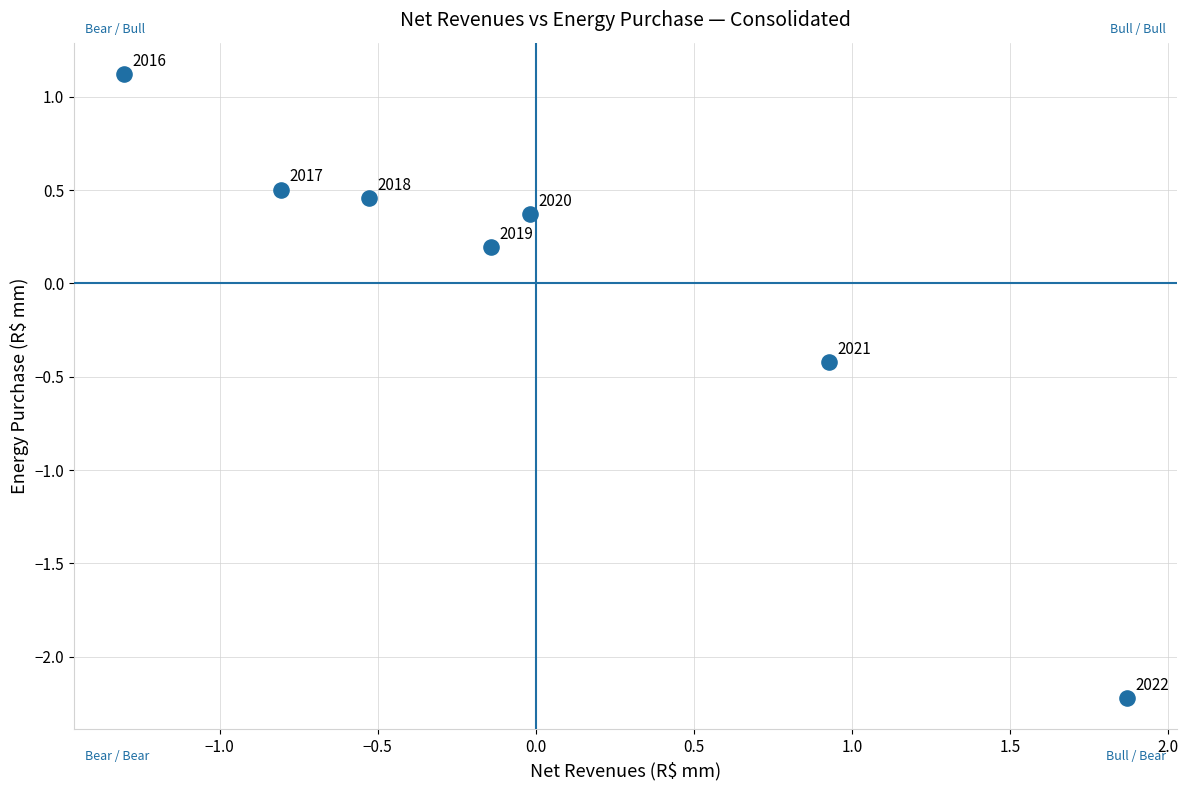

What is the range of X values (max minus min)?

3.2